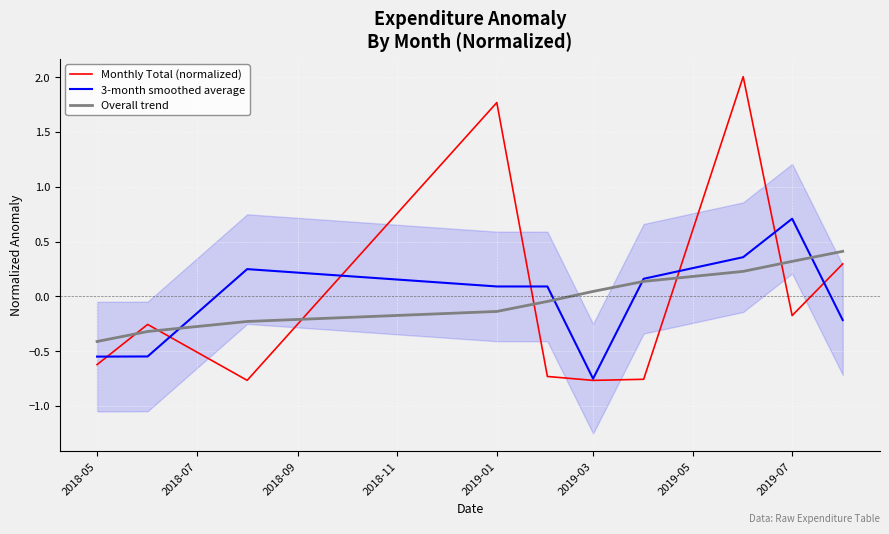

Where is Monthly Total (normalized) nearest to the value 0?

2019-07